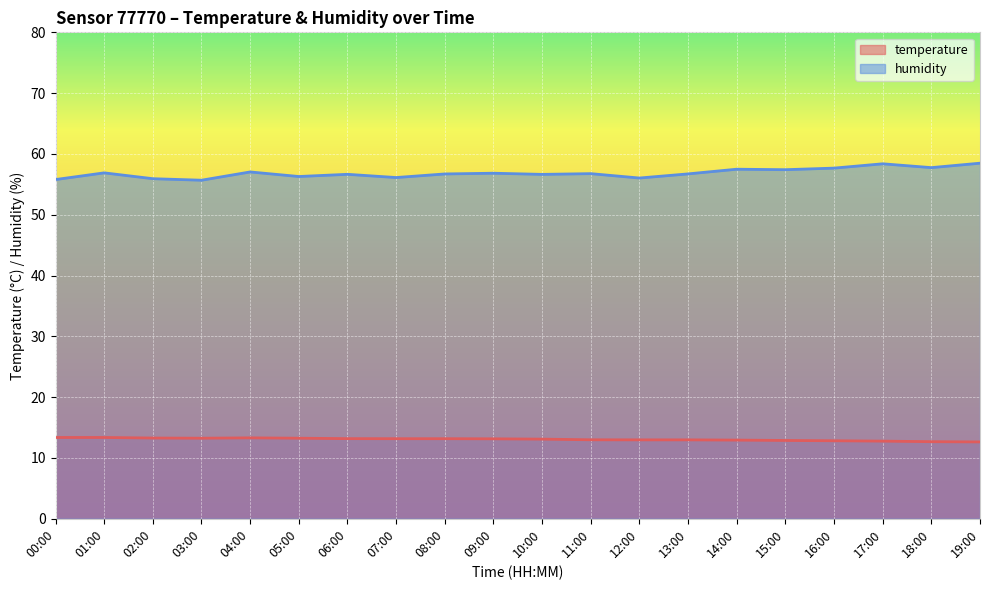

Where is the first local maximum for temperature?

04:00